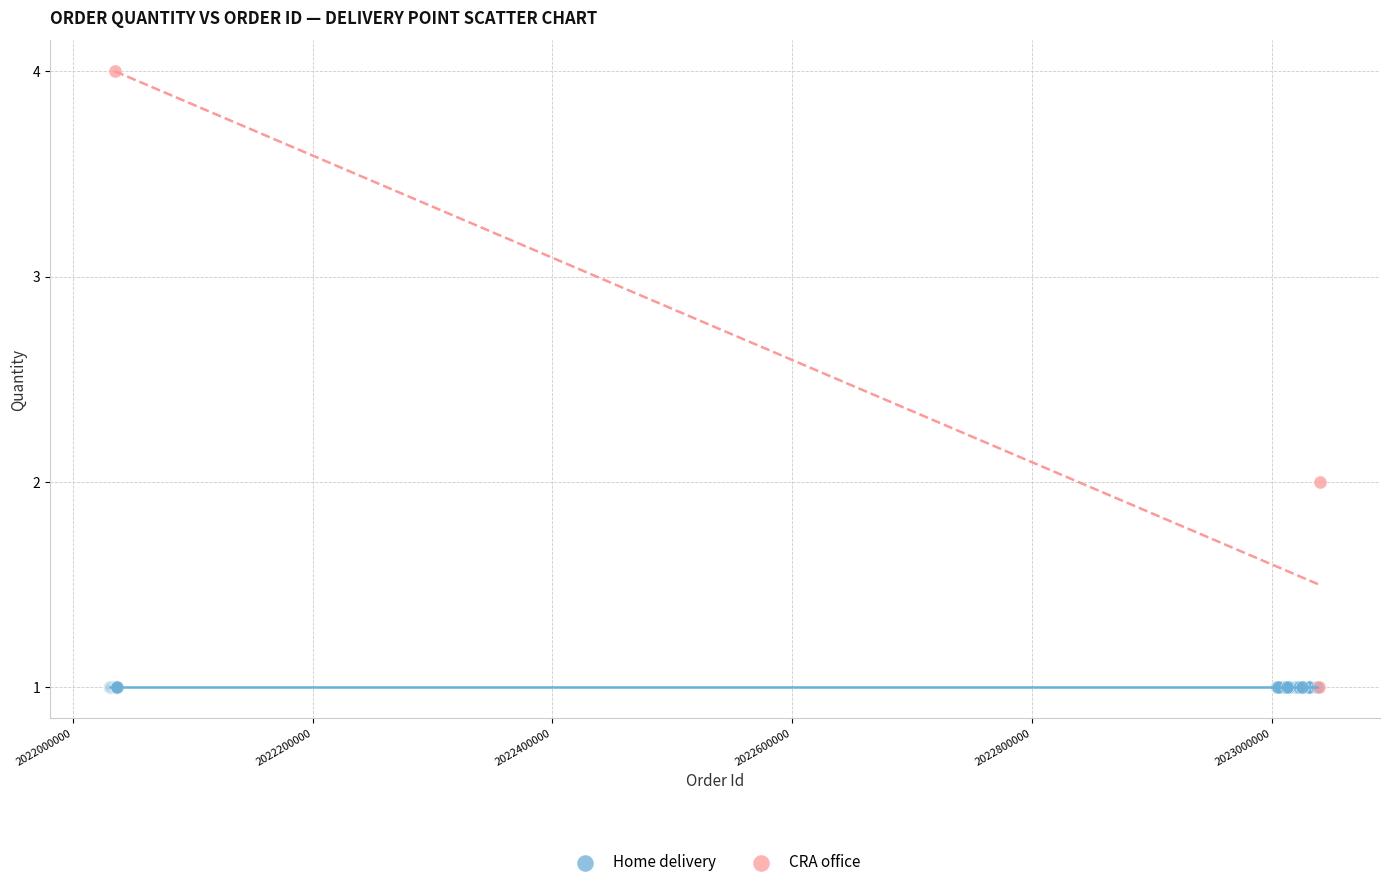

Which series contains the highest Y value?

CRA office